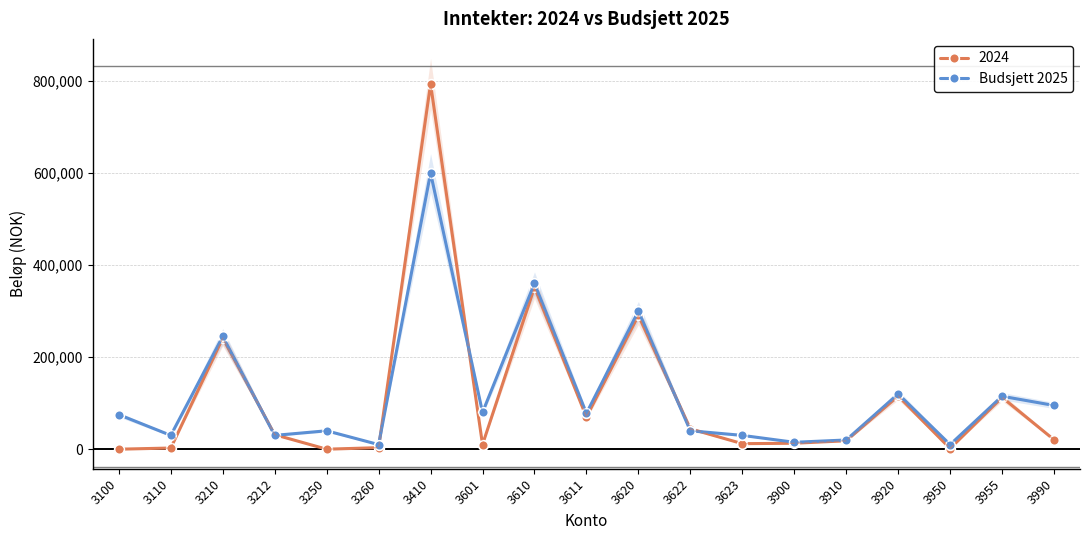

How many lines are shown in the chart?

1